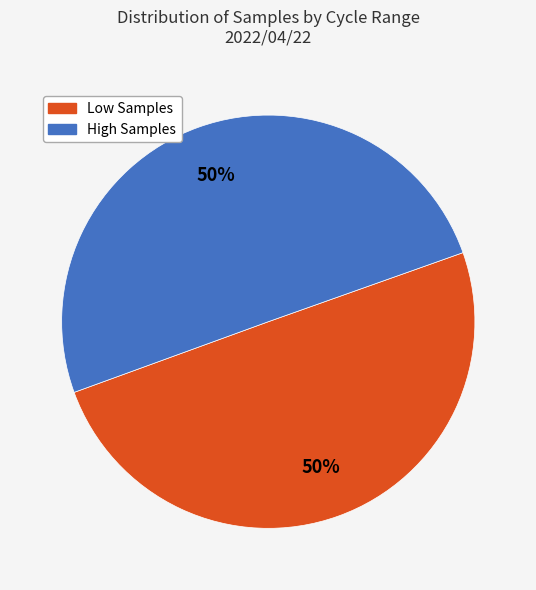

Count the number of slices in the pie.

2